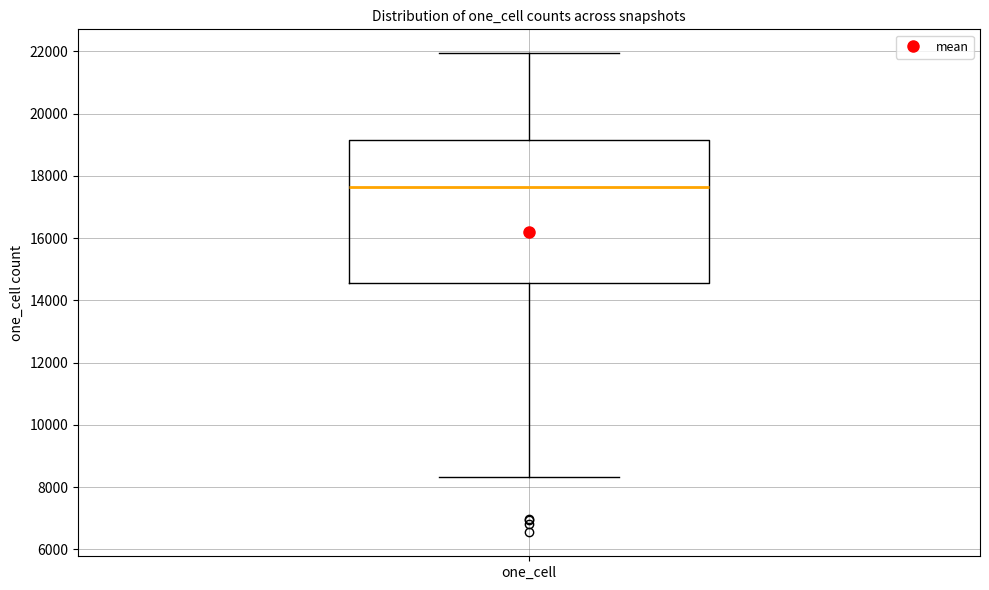

Read this box plot against the y-axis: the position of the median line, the range covered by the box, and the ends of both whiskers. The values are not printed on the chart, so give them approximately, as read against the axis.

median 17600, box 14600 to 19200, whiskers 8400 to 22000